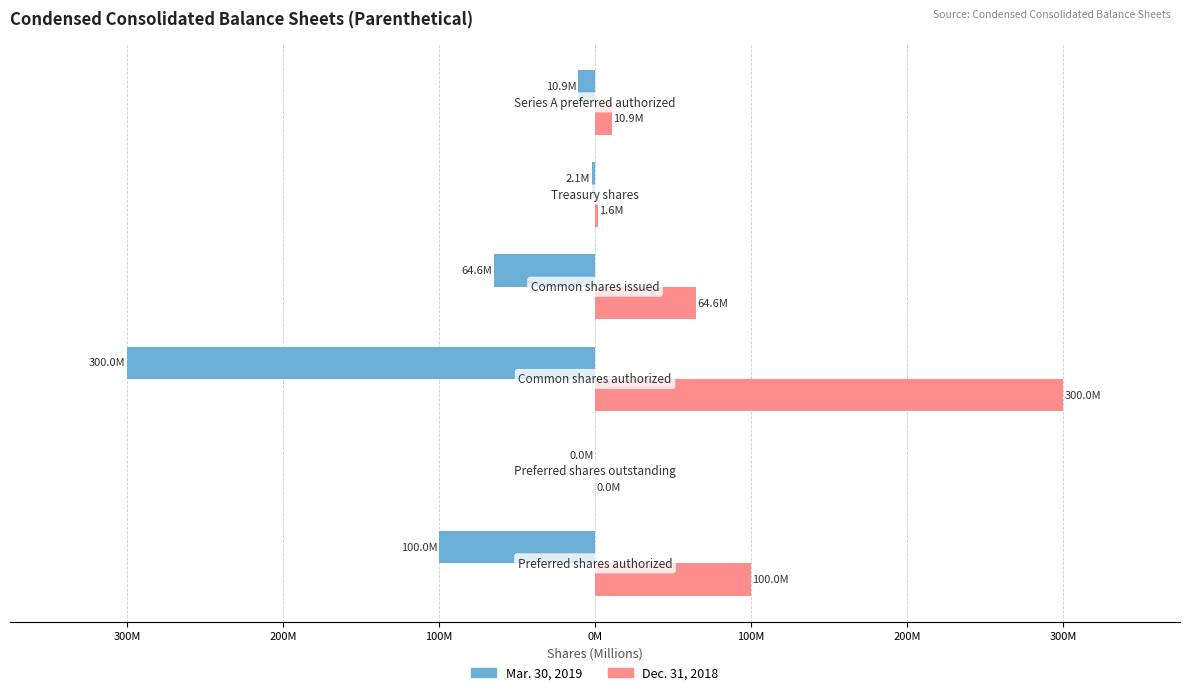

Reading left to right, transcribe all the data shown in this chart.

Mar. 30, 2019: -100.0	0.0	-300.0	-64.6	-2.1	-10.9
Dec. 31, 2018: 100.0	0.0	300.0	64.6	1.6	10.9